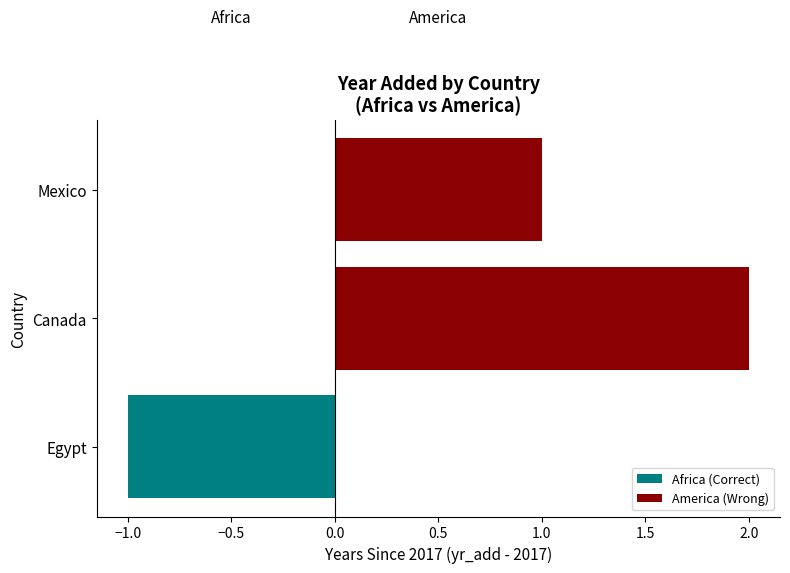

What is the sum of the America (Wrong) values at Canada and Mexico?

3